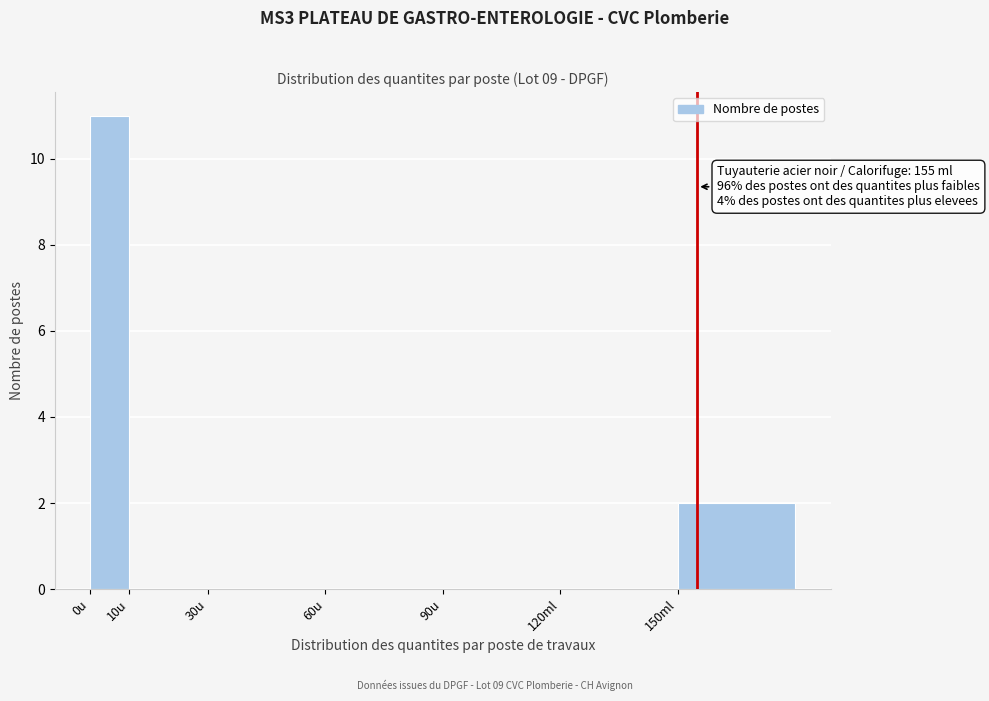

Reading left to right, transcribe all the data shown in this chart.

0u=11	10u=0	30u=0	60u=0	90u=0	120ml=0	150ml=2